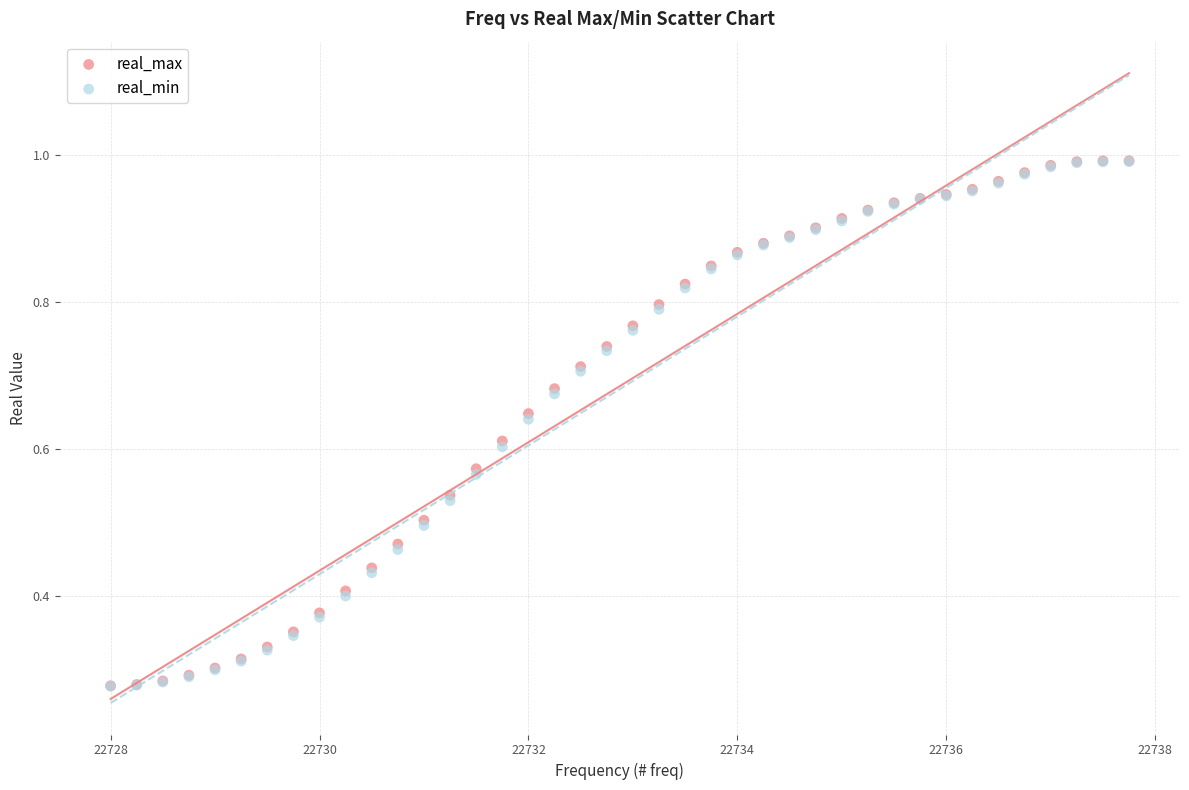

What are all the series names shown in the legend?

real_max, real_min